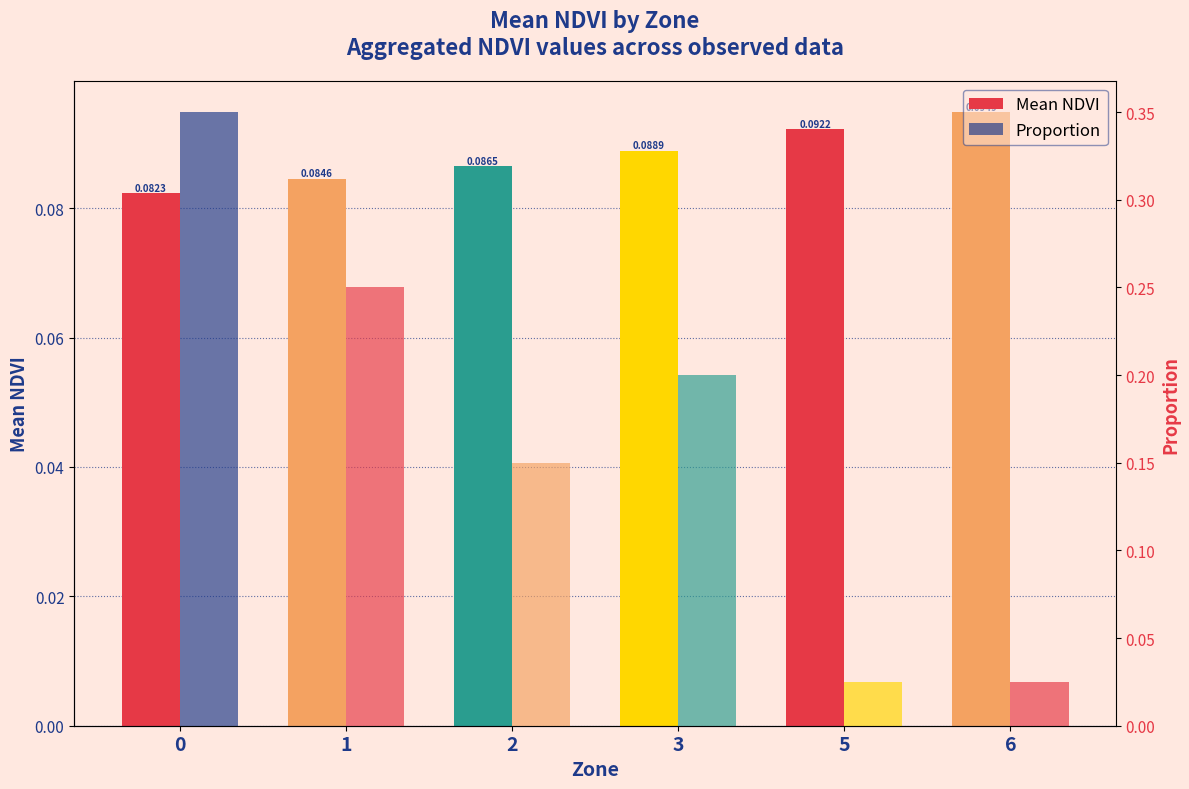

What are all the series names shown in the legend?

Mean NDVI, Proportion